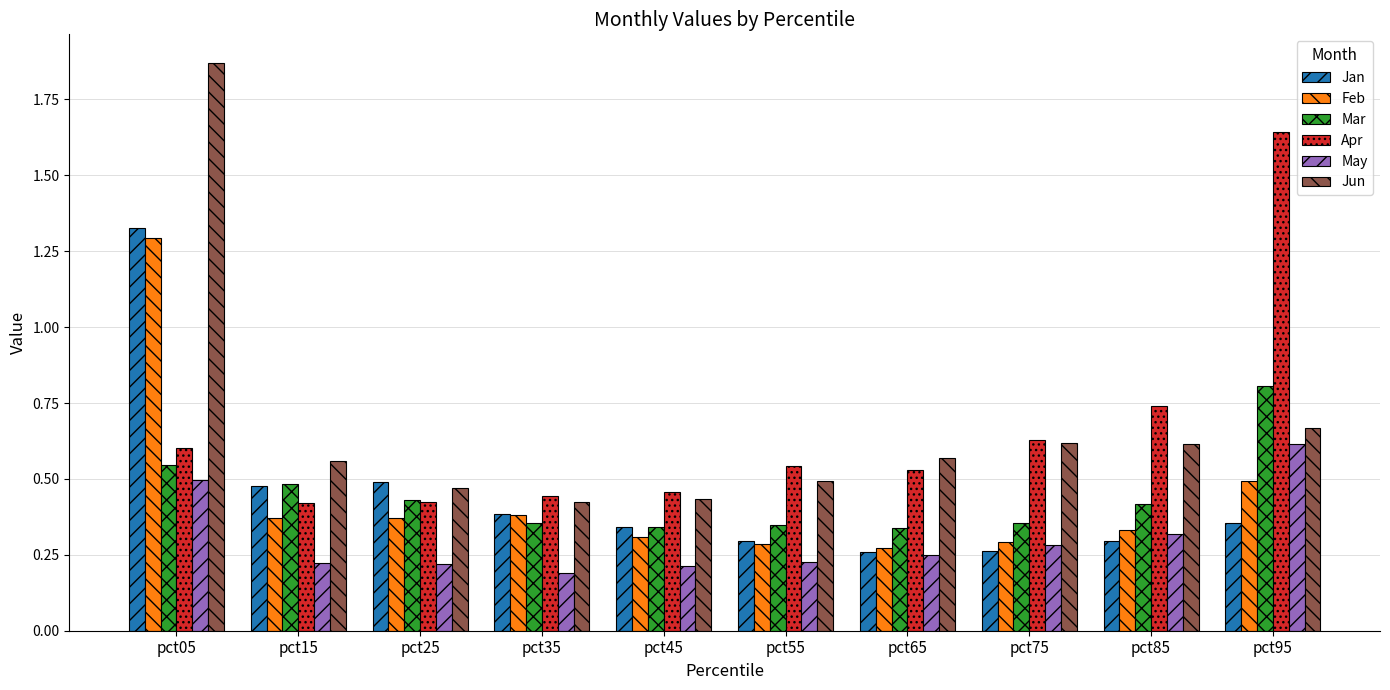

What is the total value across all series at pct45?

2.1